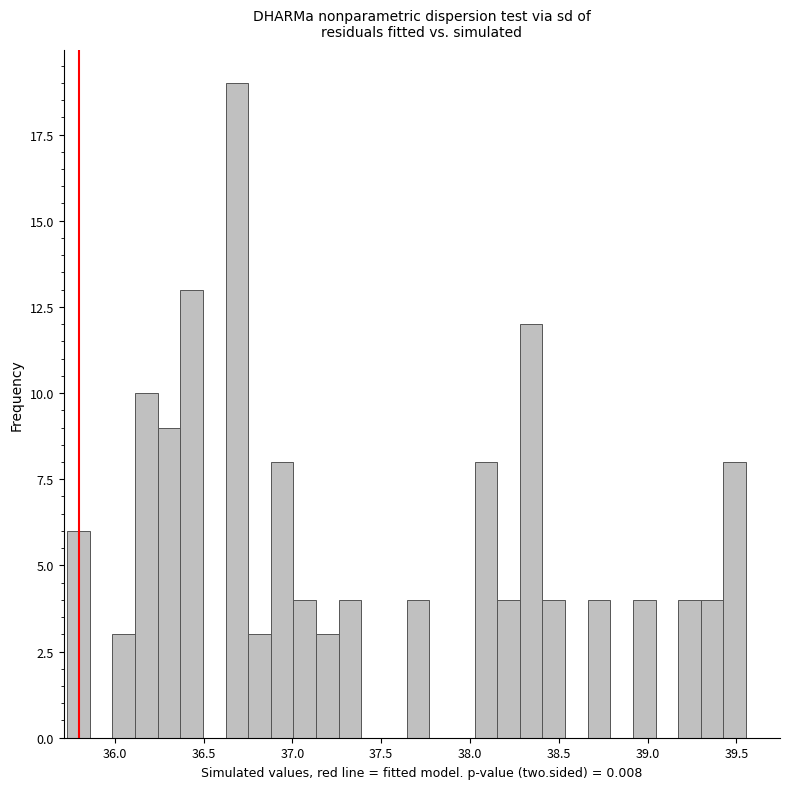

Read against the x-axis, roughly where is the centre of the tallest bar?

36.70